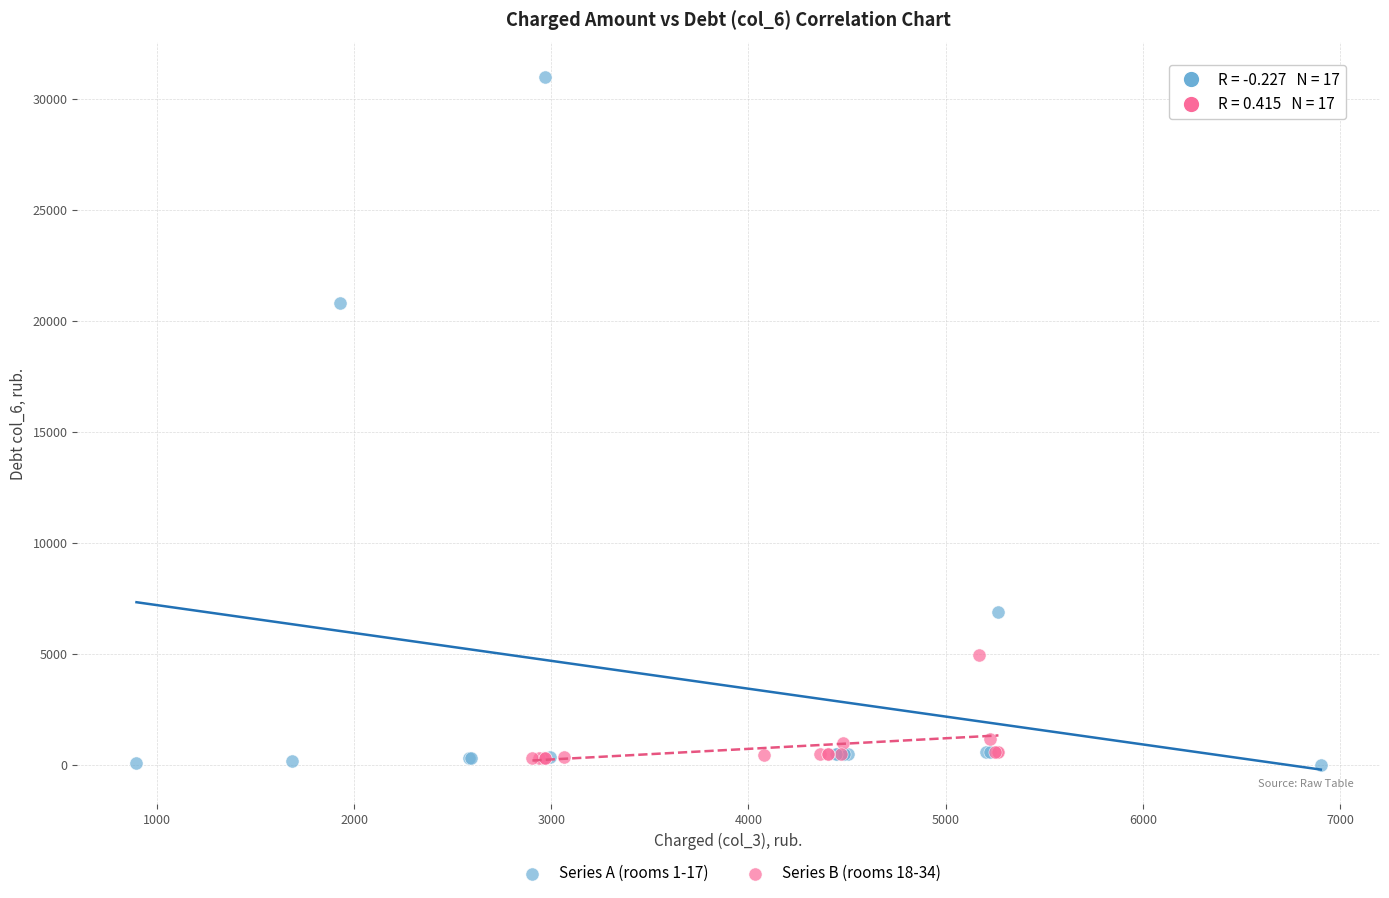

Which series has the widest spread of Y values?

Series A (rooms 1-17)